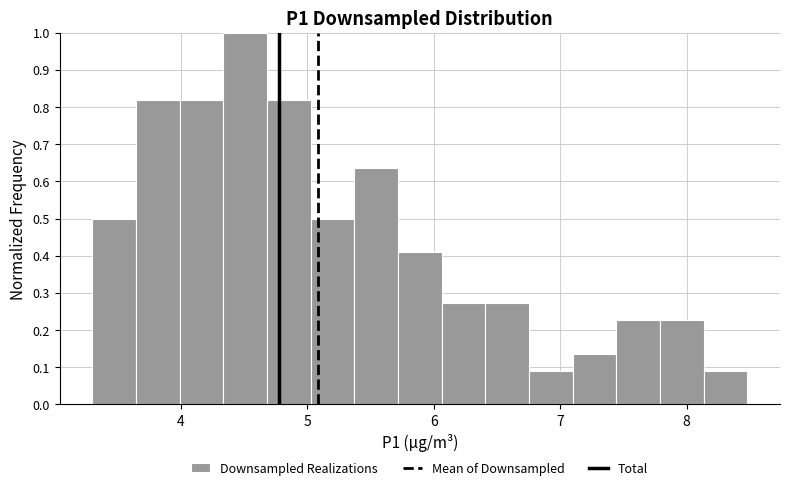

Read against the x-axis, roughly where is the centre of the tallest bar?

4.5